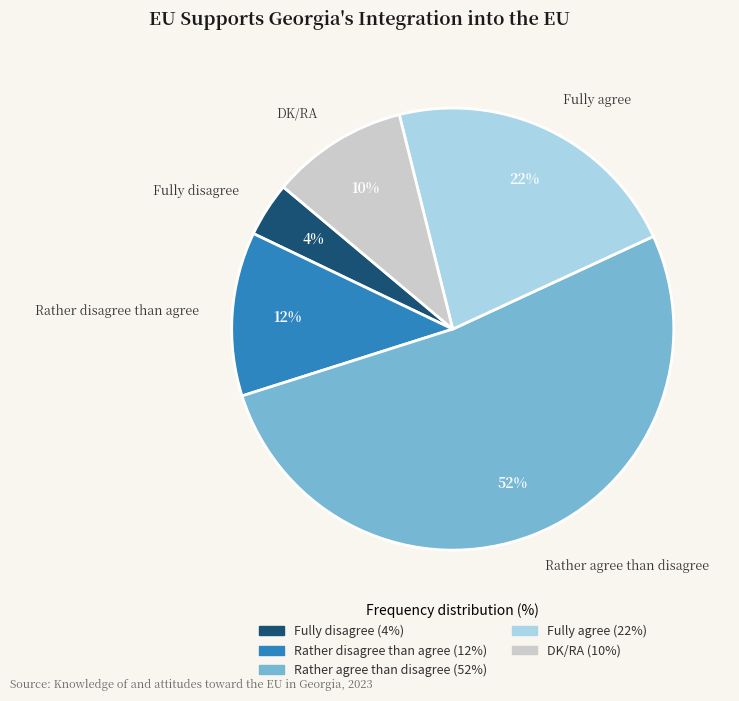

To the nearest percent, what is the combined percentage of Fully agree and Rather agree than disagree?

74%